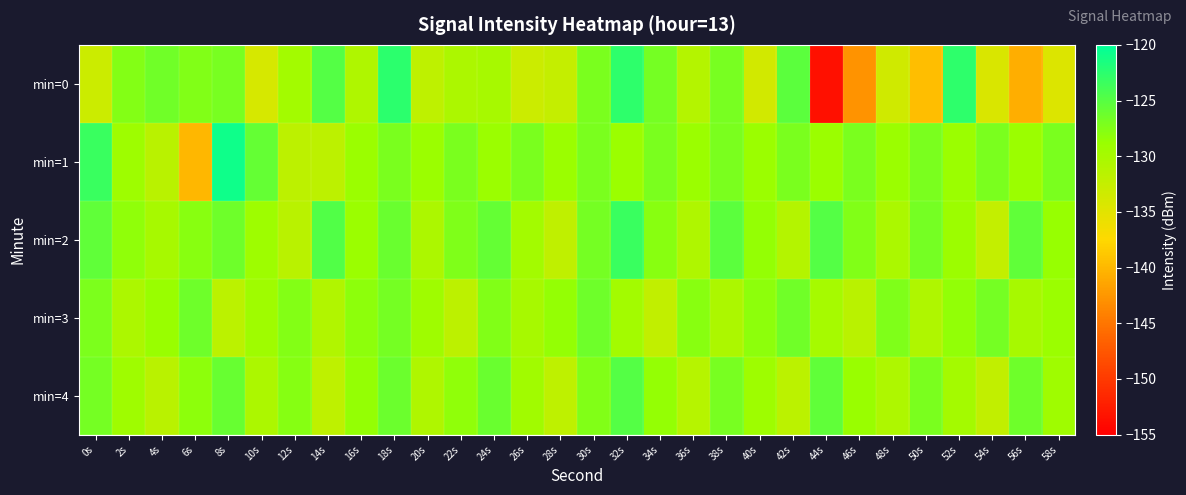

At which category does the chart reach its minimum across all series?

44s